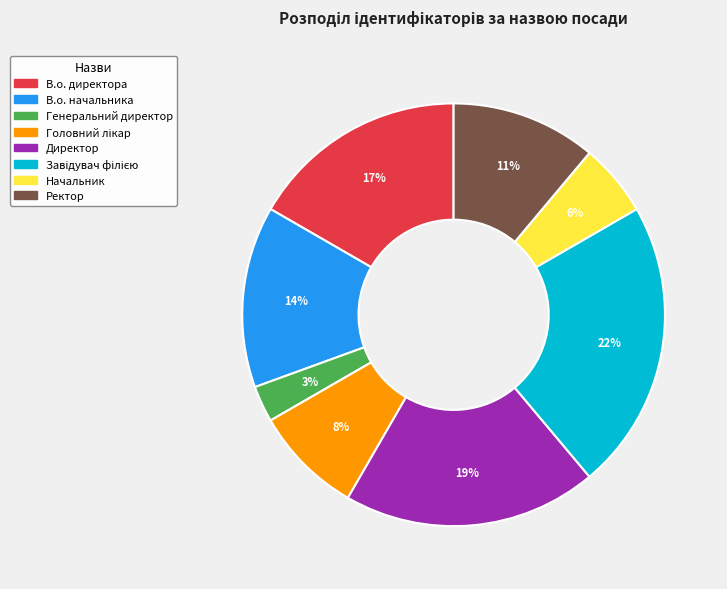

To the nearest percent, what is the difference between the largest and smallest slice percentages?

19%